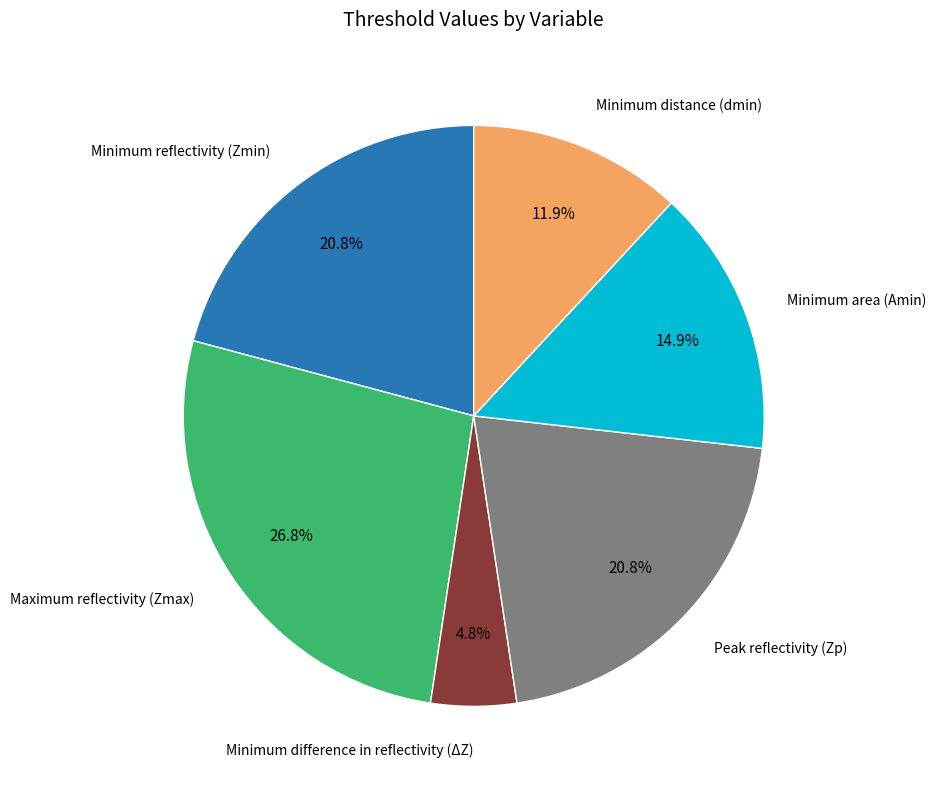

Count the number of slices in the pie.

6